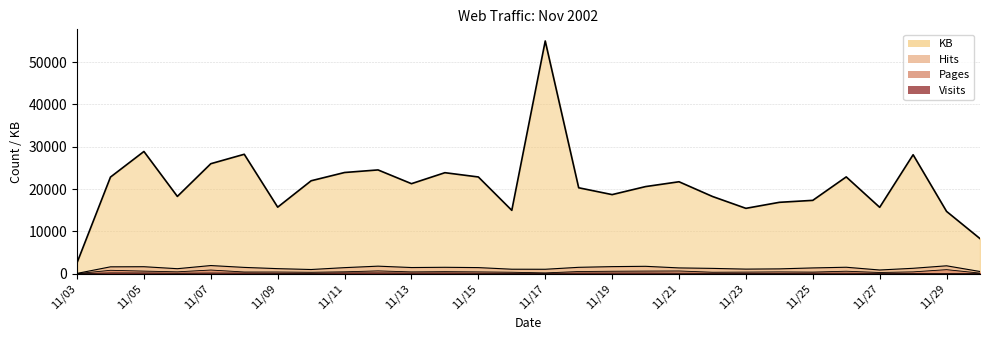

What is the minimum value for Visits?

17